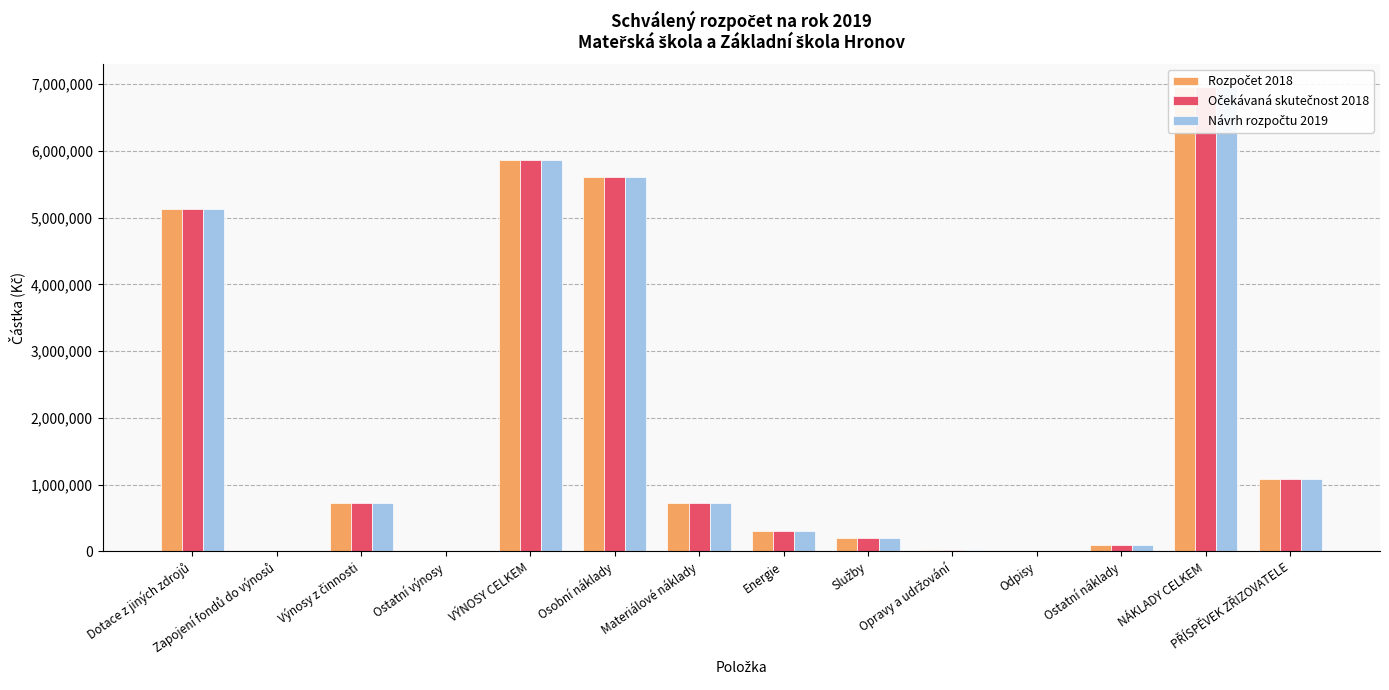

Rank the categories by Rozpočet 2018 value from lowest to highest.

Zapojení fondů do výnosů, Ostatní výnosy, Odpisy, Opravy a udržování, Ostatní náklady, Služby, Energie, Výnosy z činnosti, Materiálové náklady, PŘÍSPĚVEK ZŘIZOVATELE, Dotace z jiných zdrojů, Osobní náklady, VÝNOSY CELKEM, NÁKLADY CELKEM